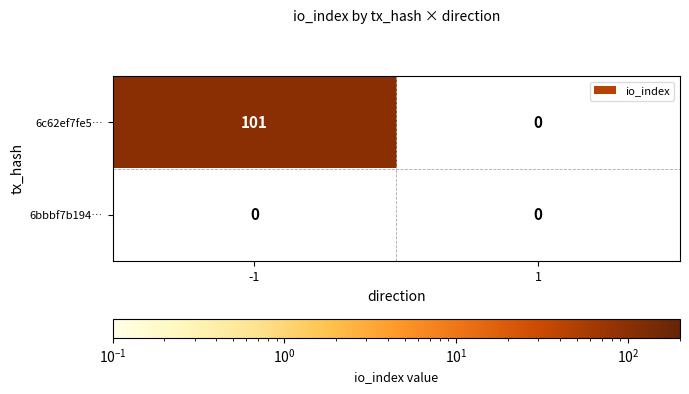

At which label does 6bbbf7b1946b5ed34fb75d506462e50833247f2 reach its minimum?

-1